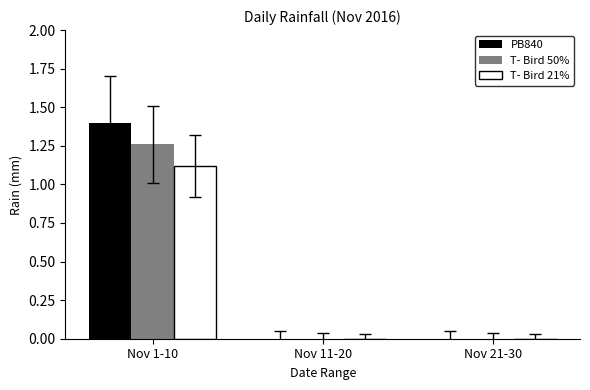

What are all the series names shown in the legend?

PB840, T- Bird 50%, T- Bird 21%